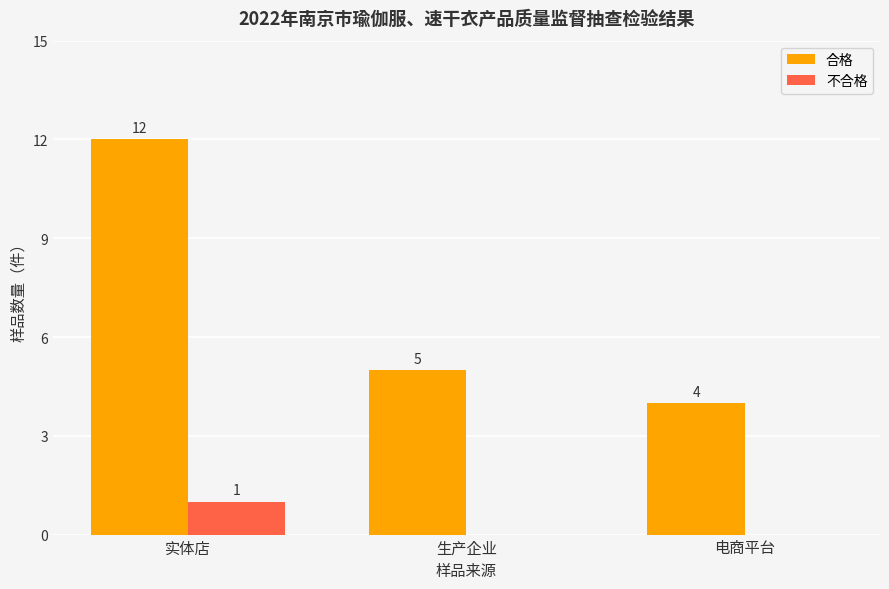

At which label does 合格 reach its peak?

实体店